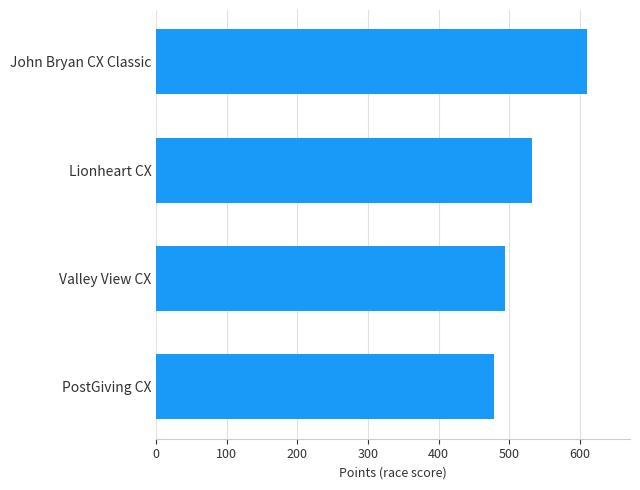

What is the sum of all values?

2115.8